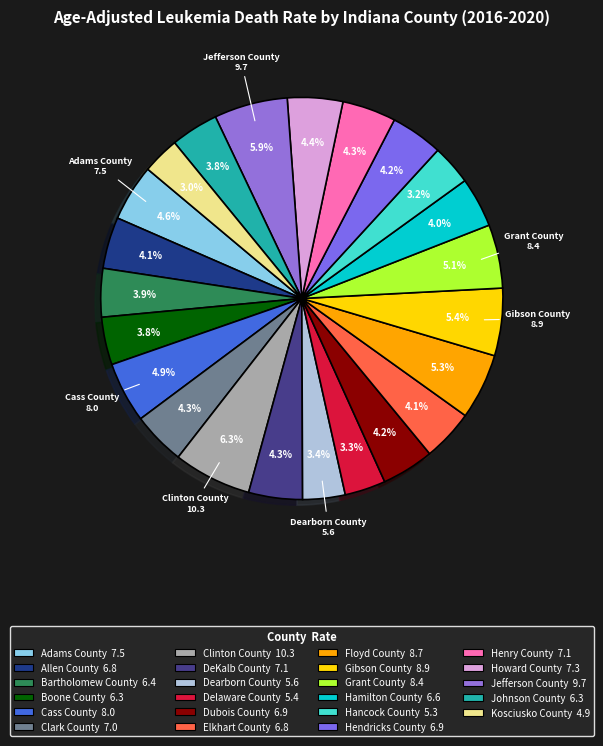

How many segments does this pie chart have?

23